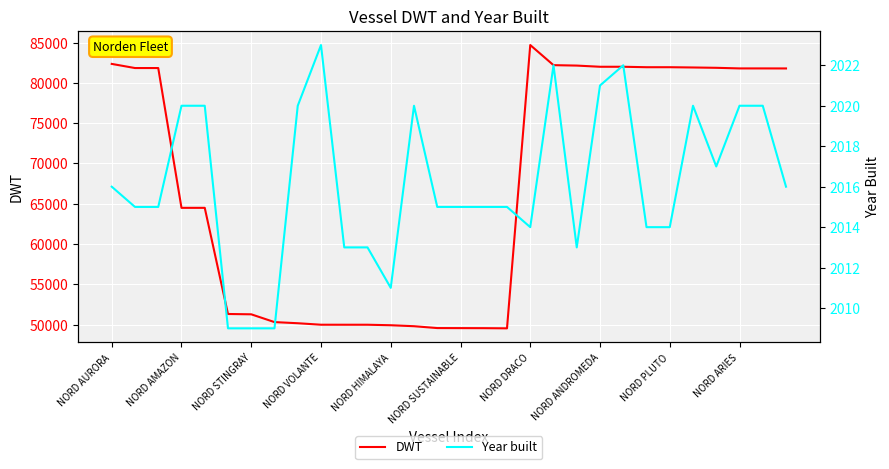

True or false: Year built has a value of 2013.0 at 20.

True